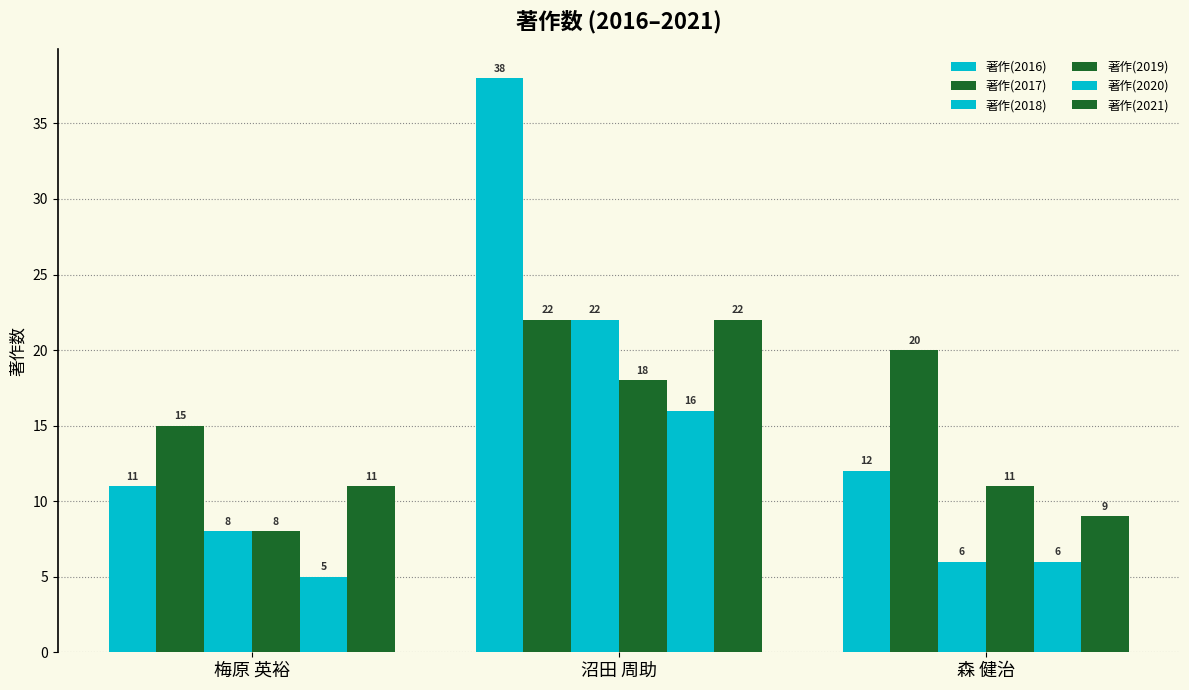

What position from the right is 沼田 周助?

2